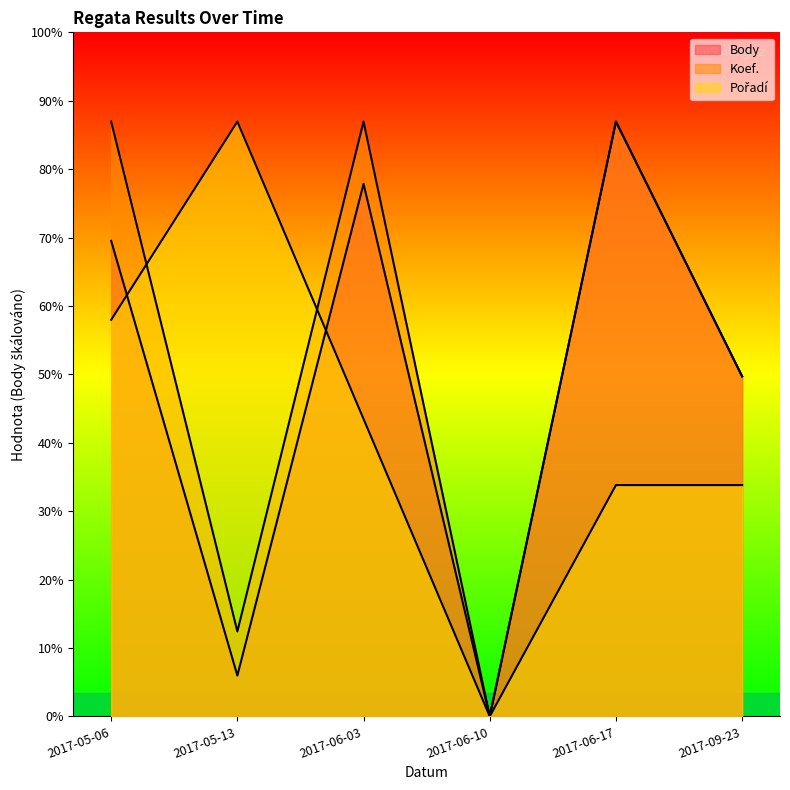

What is the total value across all series at 2017-06-03?

3523.5